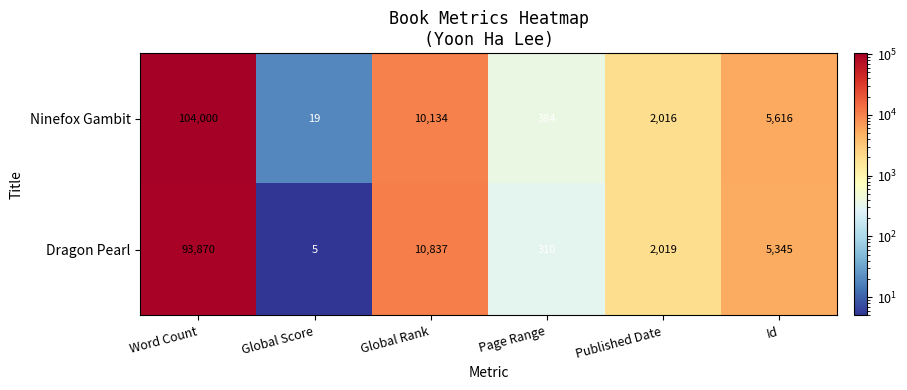

What is the greatest value displayed?

104000